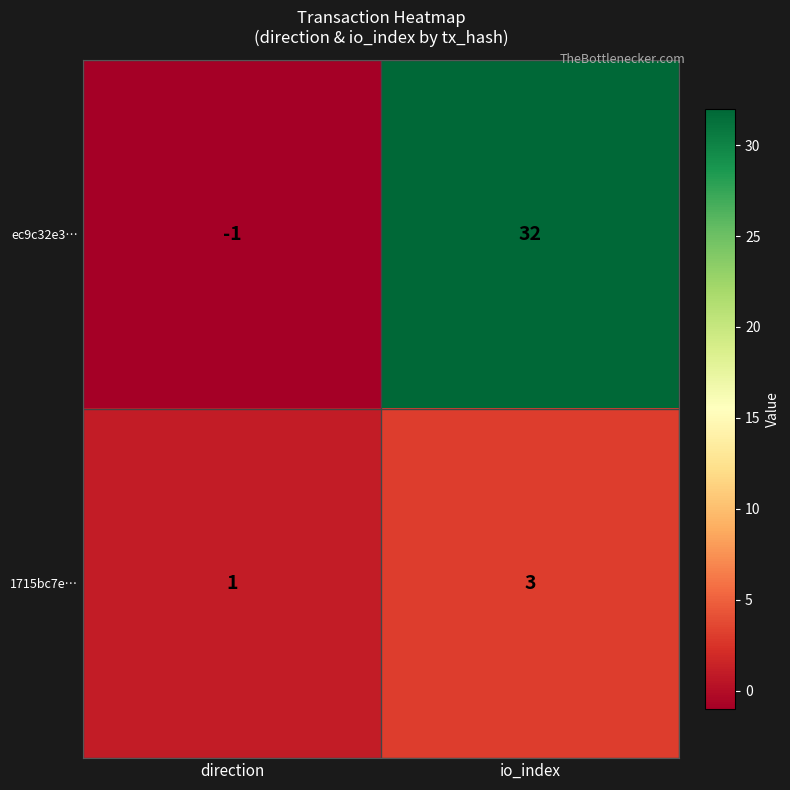

At how many categories does at least one series exceed 30?

1